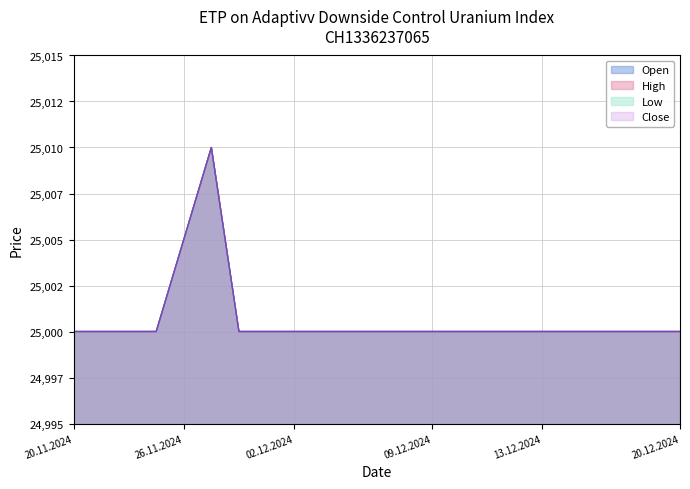

Between 17.12.2024 and 29.11.2024, which is larger?

17.12.2024